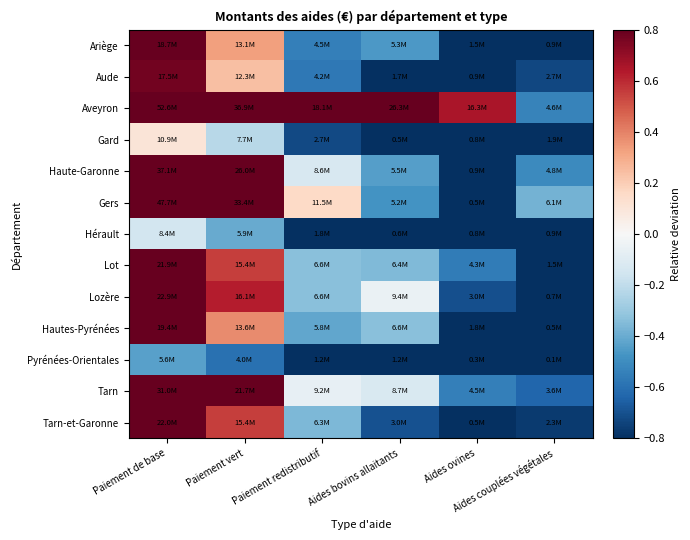

Which series has the widest spread of values?

Aveyron